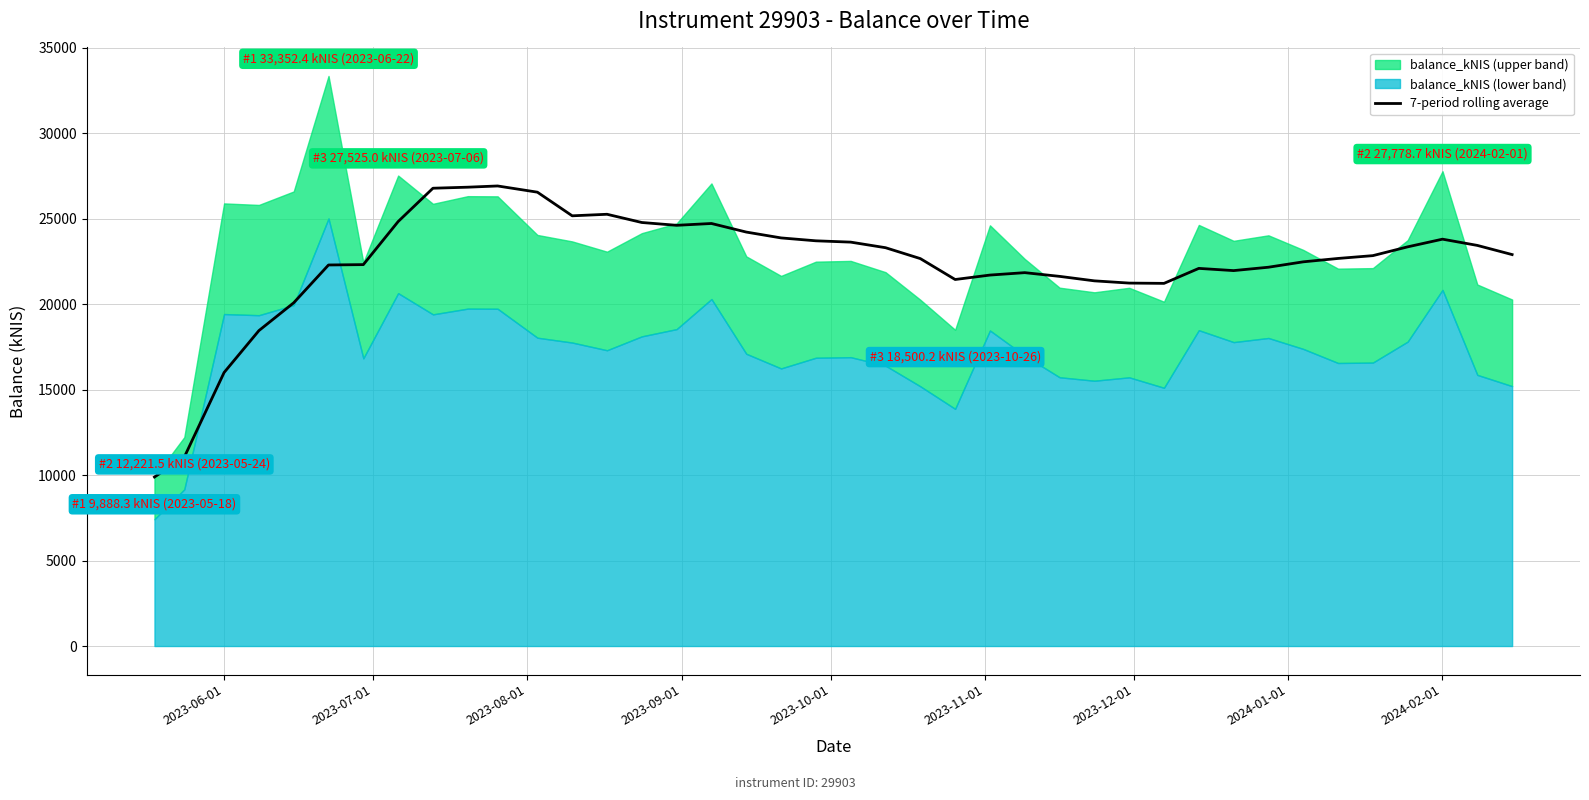

What is the difference between the maximum and minimum values?

17027.8